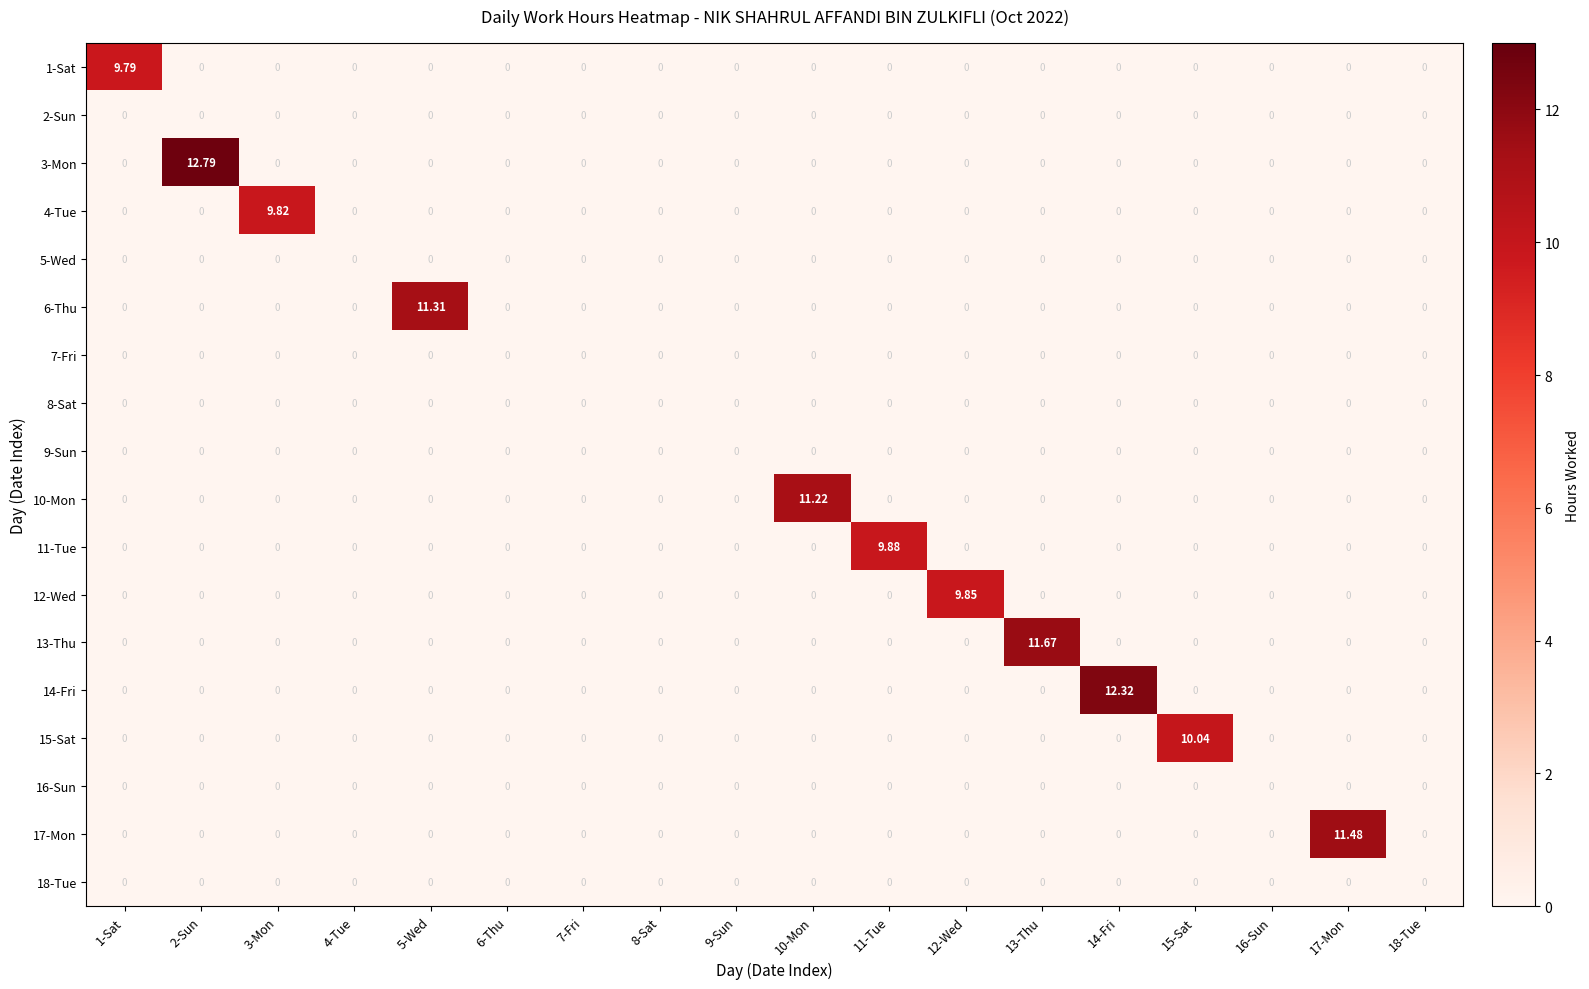

What is the spread (max minus min) of values at 17-Mon?

11.5